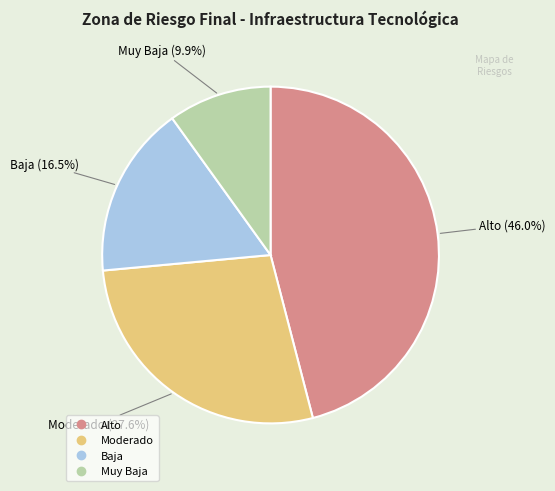

To the nearest percent, what percentage of the pie is Moderado?

28%